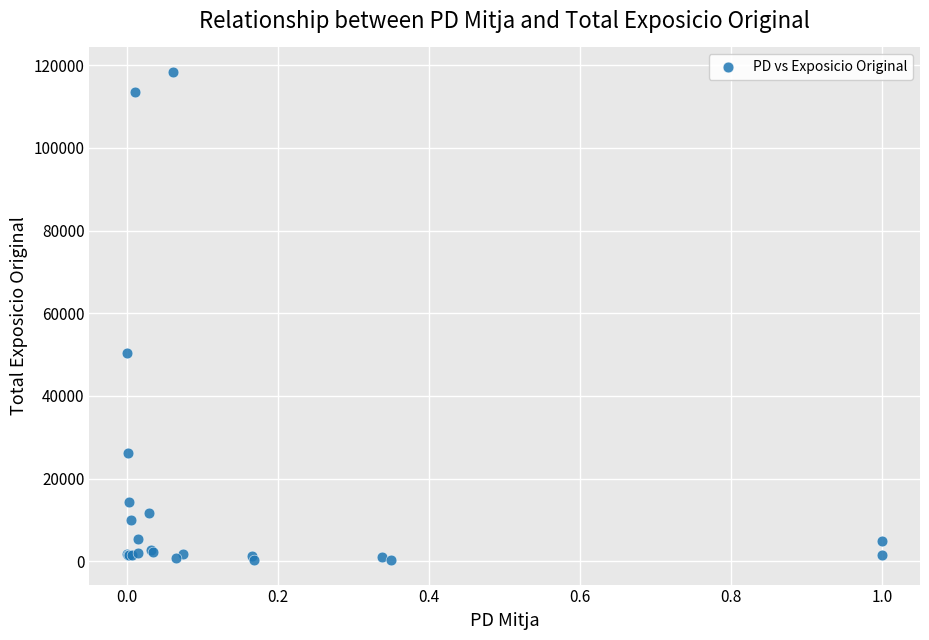

What Y value in the scatter plot is closest to 59317?

50349.2